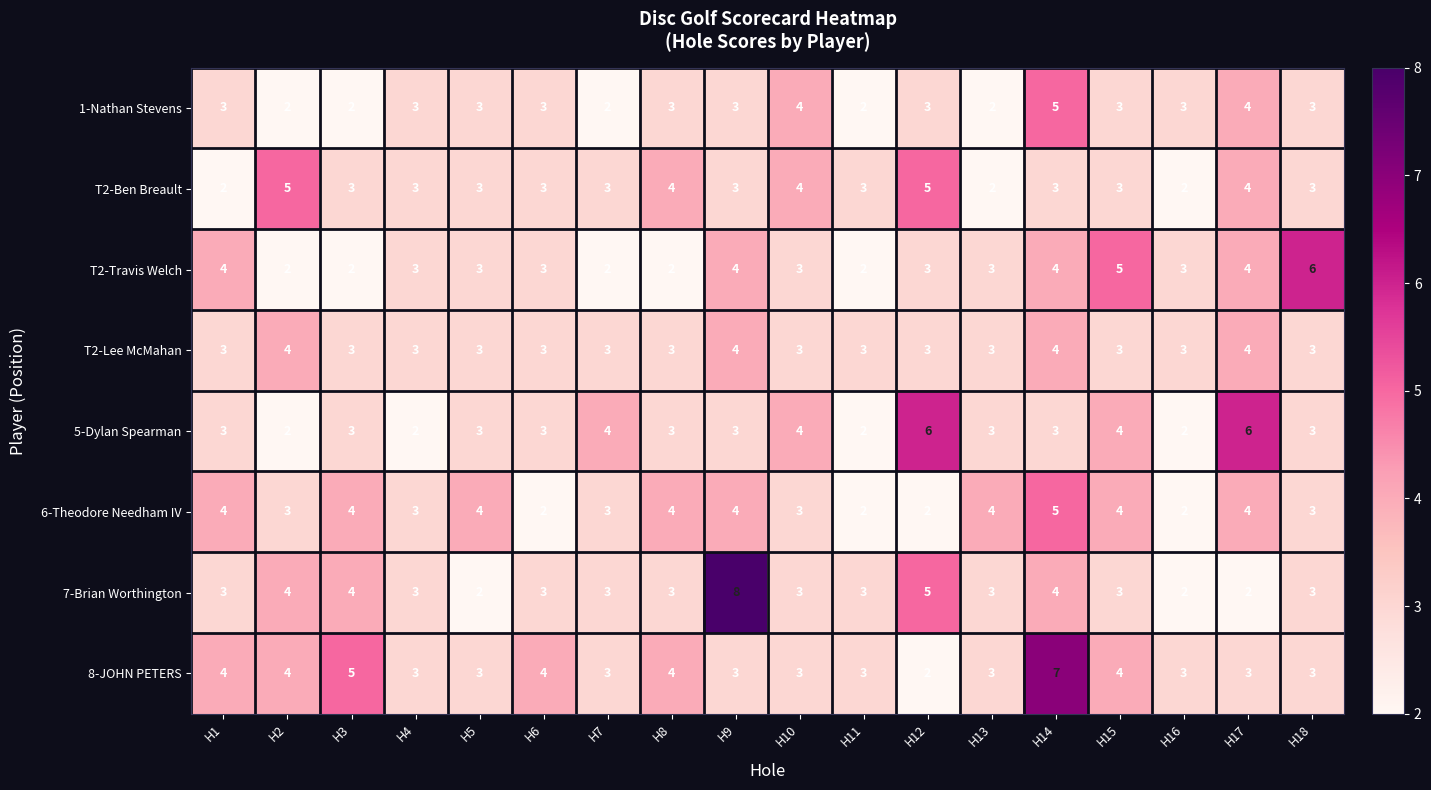

Between H3 and H13, which series saw the biggest shift?

8-JOHN PETERS